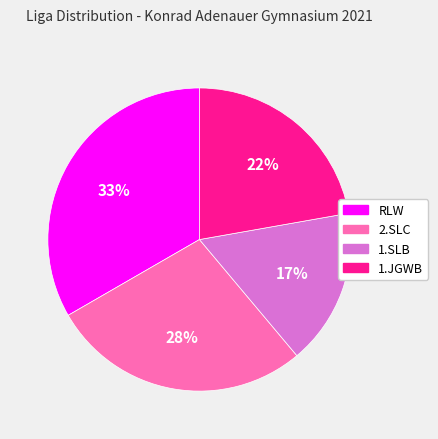

True or false: 1.SLB accounts for 3% of the total.

False